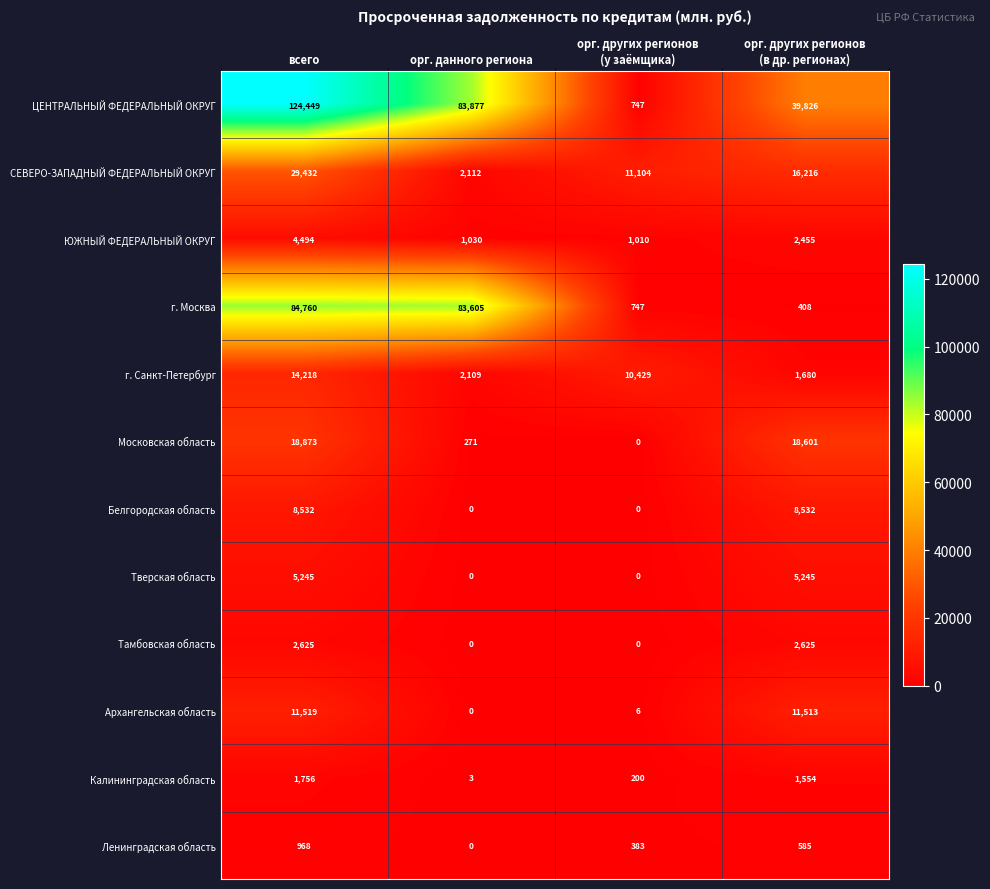

What is the sum of all Московская область values?

37745